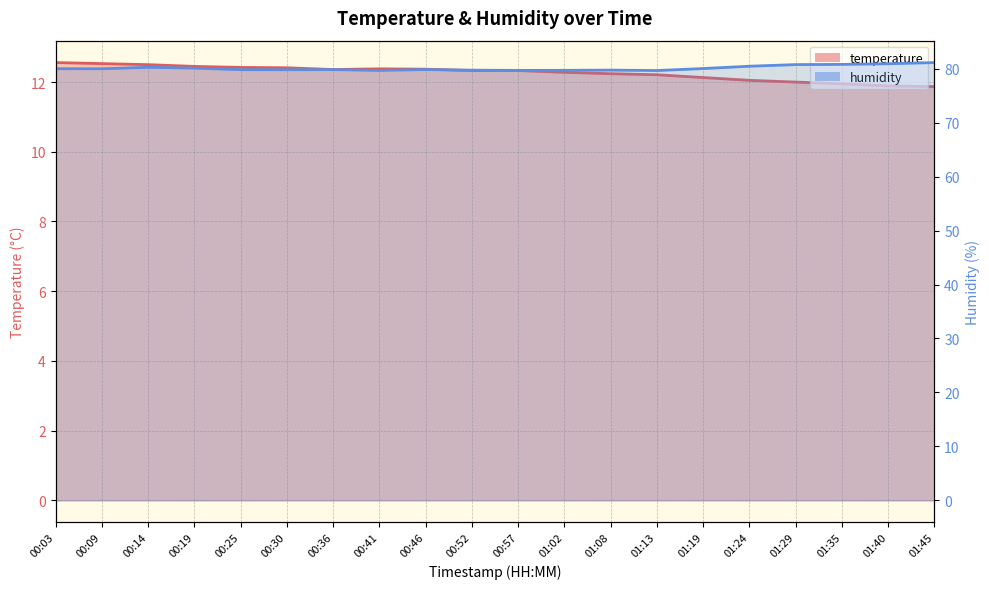

What position from the right is 01:40?

2